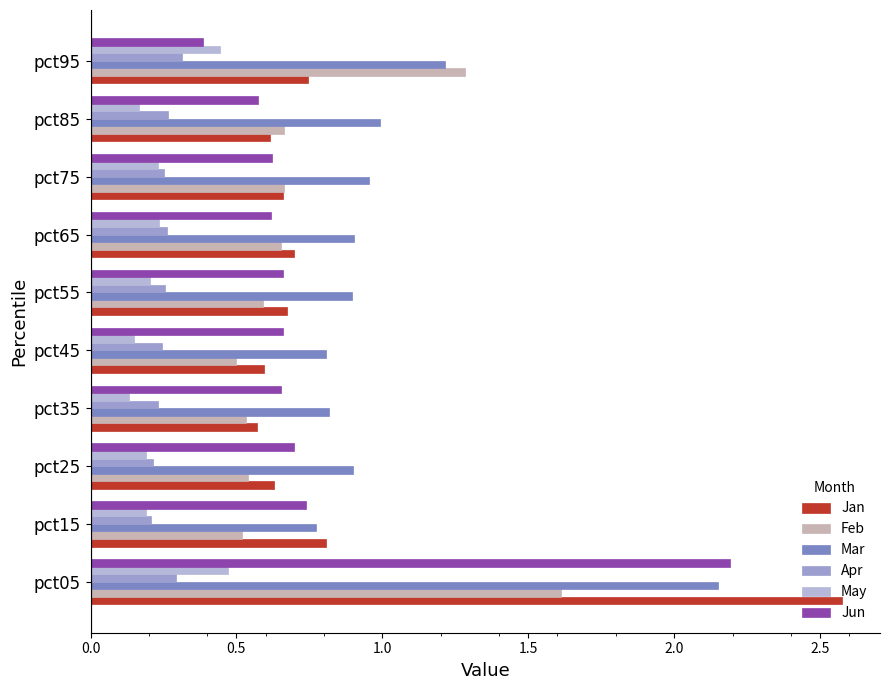

What is the minimum value shown in the chart?

0.1